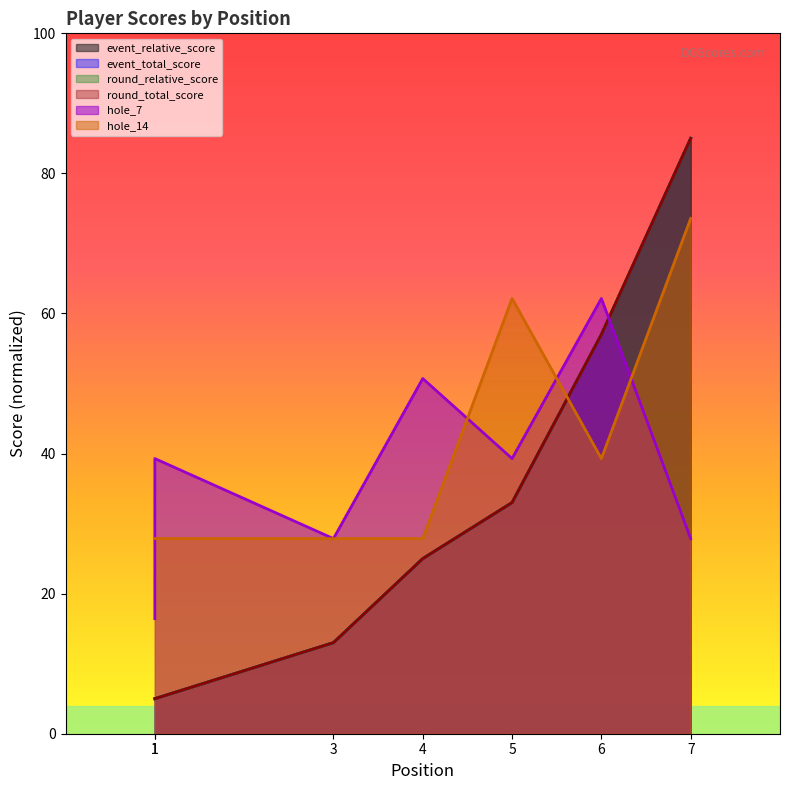

List the labels in order of round_total_score value, smallest first.

1, 1, 3, 4, 5, 6, 7